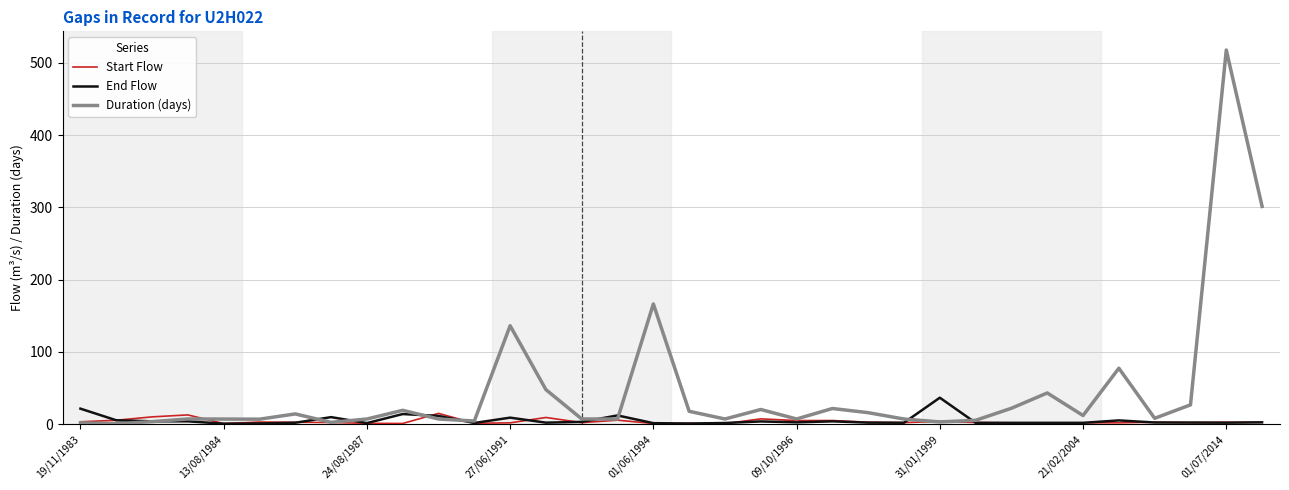

Which series has the widest spread of values?

Duration (days)